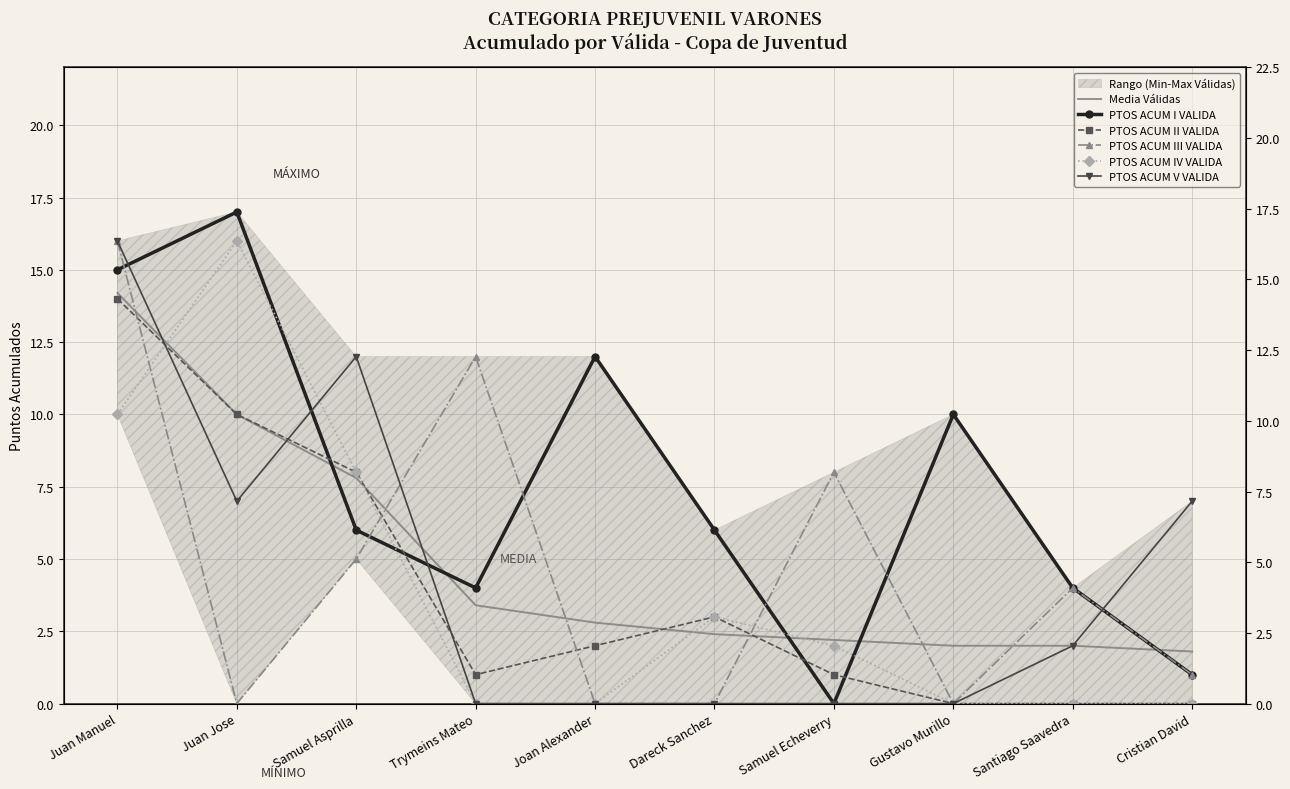

The PTOS ACUM III VALIDA series shows 0.0 at Juan Jose. True or false?

True